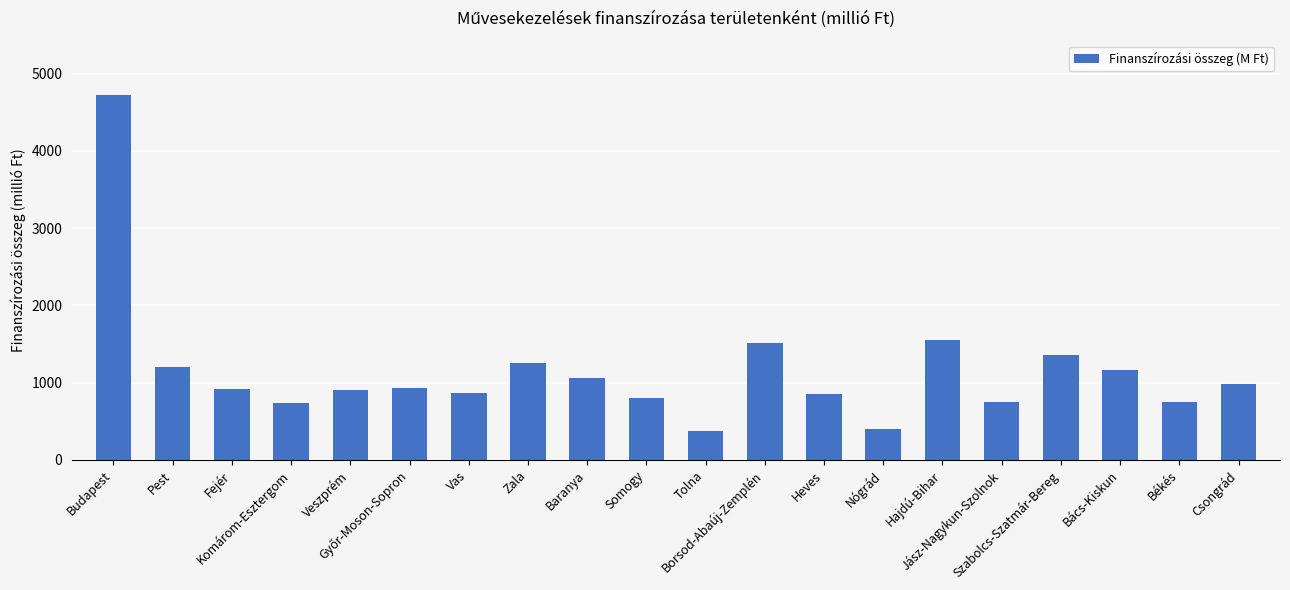

At which category does the chart reach its peak across all series?

Budapest